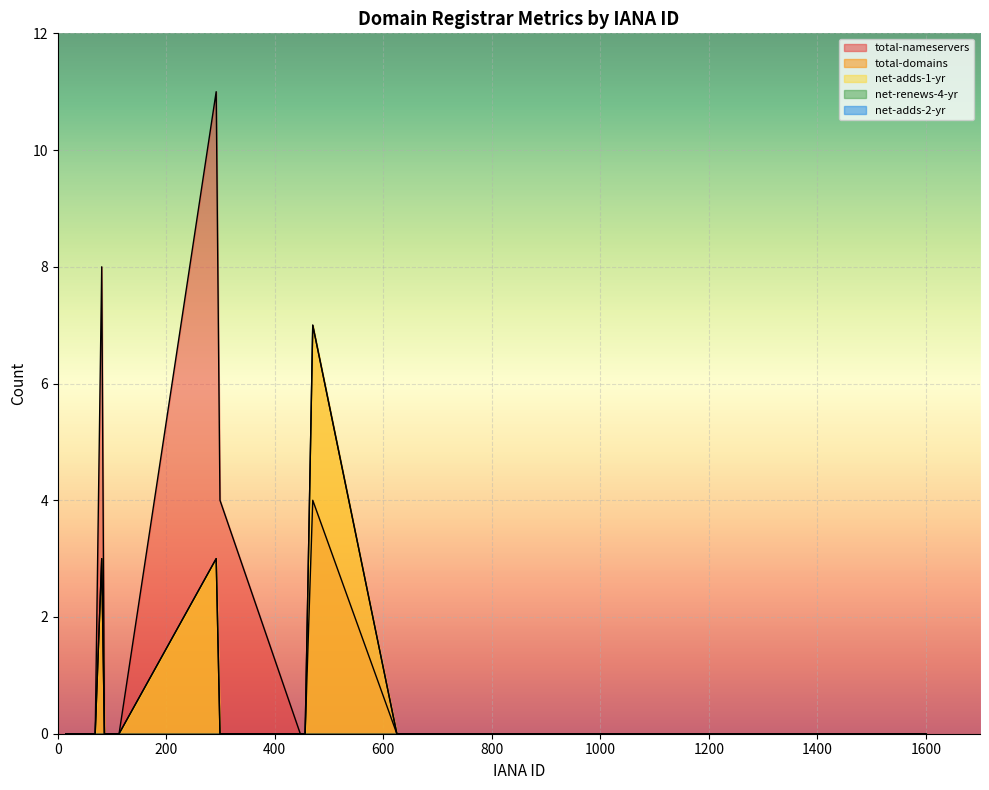

What is the difference between the maximum and minimum values in the net-adds-1-yr series?

7